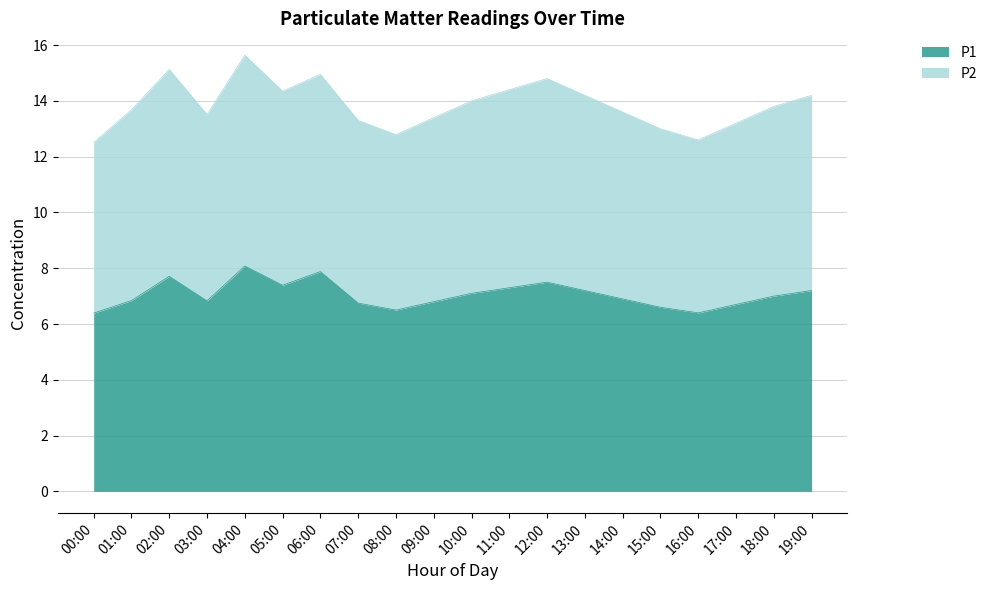

What position from the right is 09:00?

11